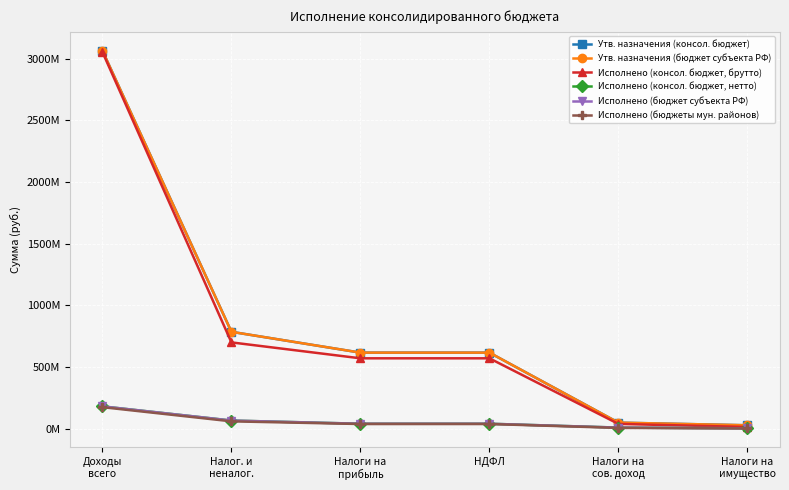

Is this an area chart (filled region under the line)?

No